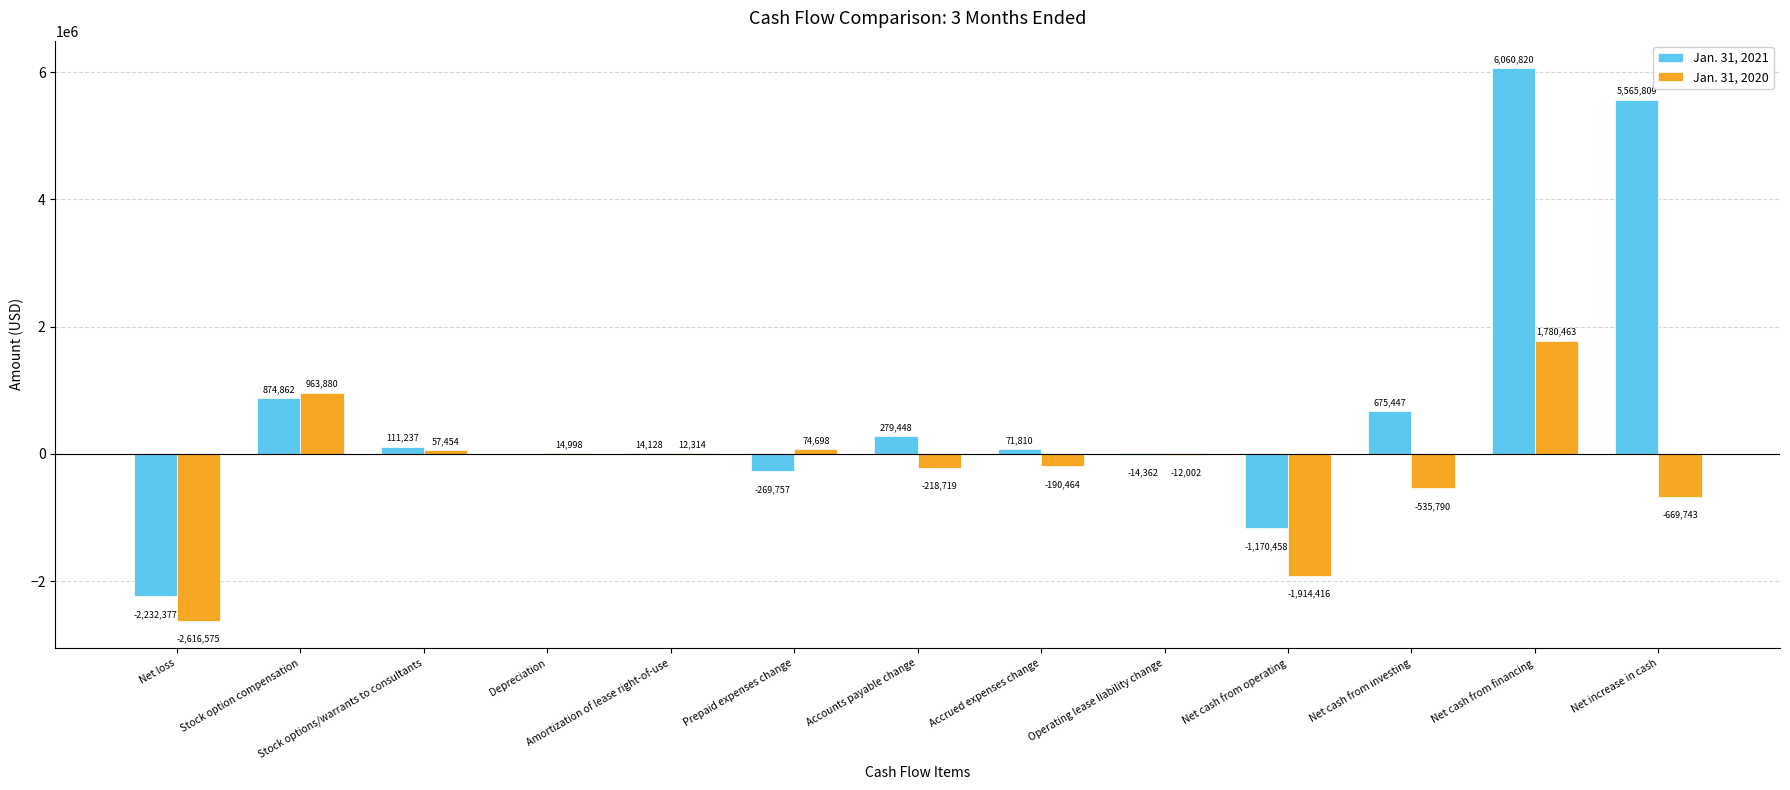

What are all the series names shown in the legend?

Jan. 31, 2021, Jan. 31, 2020